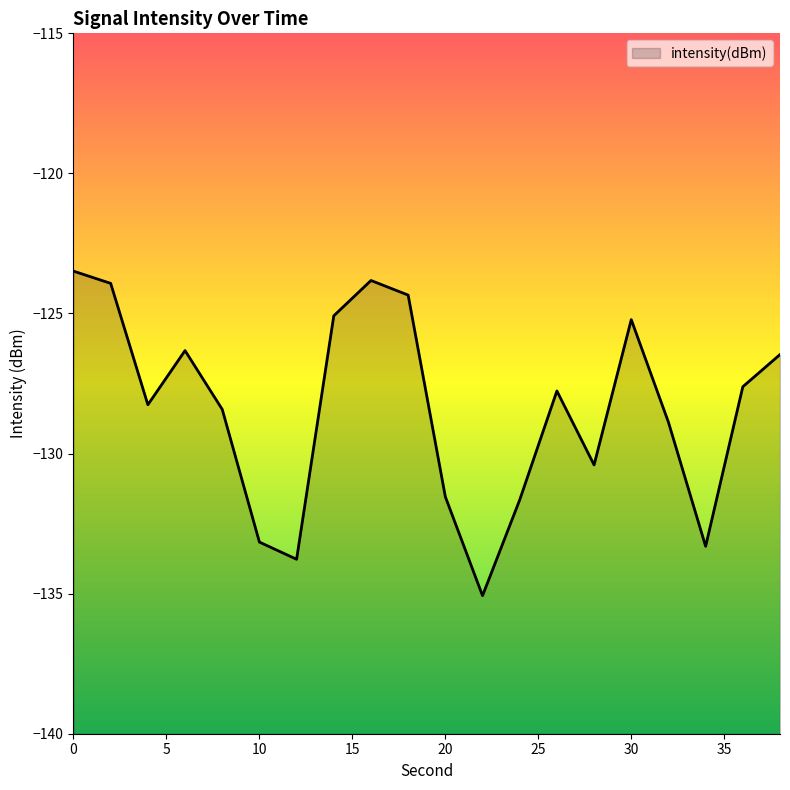

Rank the categories by value from lowest to highest.

22, 12, 34, 10, 24, 20, 28, 32, 8, 4, 26, 36, 38, 6, 30, 14, 18, 2, 16, 0